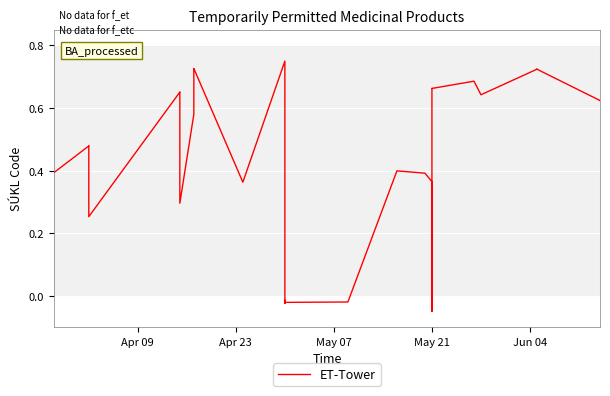

The chart shows a value of 0.4 at May 21. True or false?

True